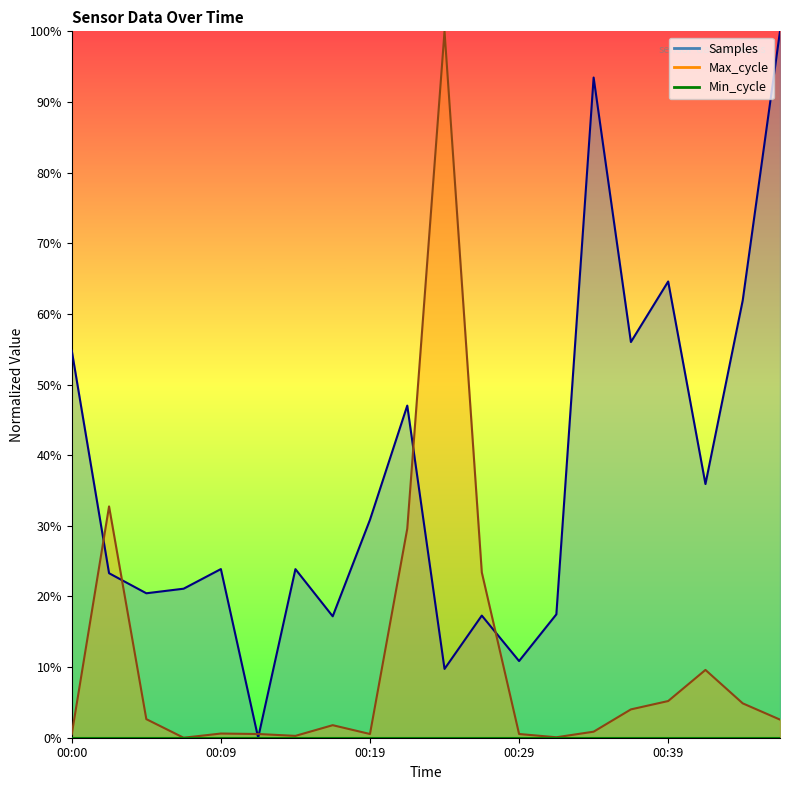

True or false: Samples and Max_cycle intersect in this chart.

True